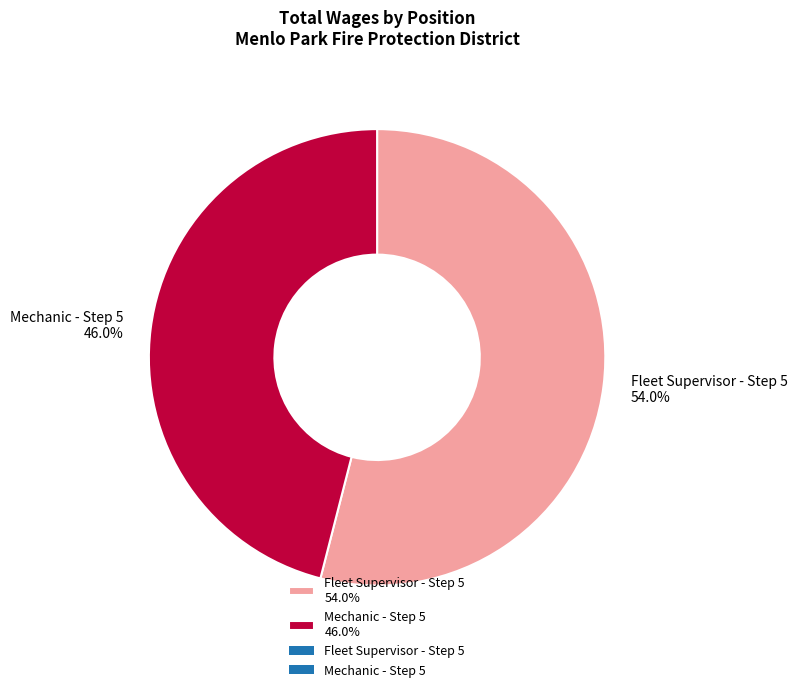

Rank the categories by value from highest to lowest.

Fleet Supervisor - Step 5, Mechanic - Step 5